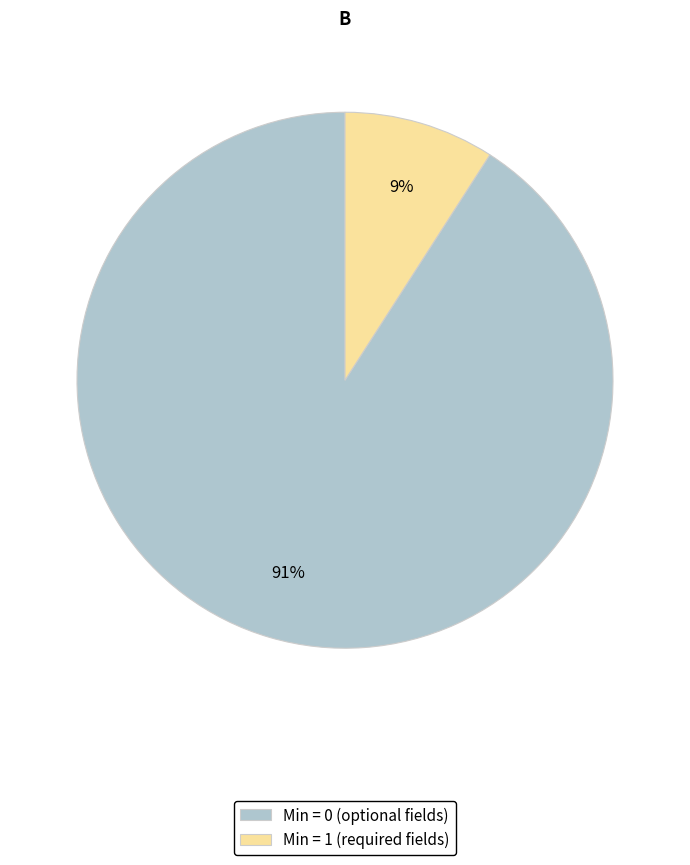

What is the majority slice?

Min = 0 (optional fields)